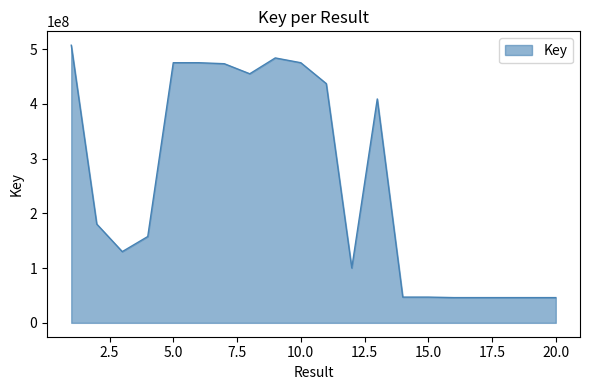

What is the difference between the maximum and minimum values?

461262837